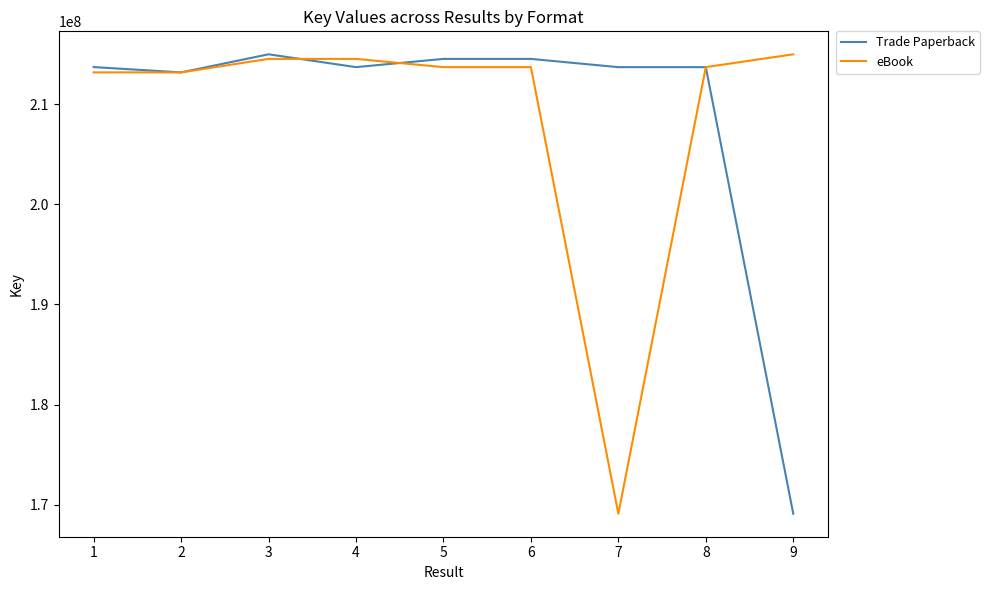

Where does the Trade Paperback series first go above 213694763?

1